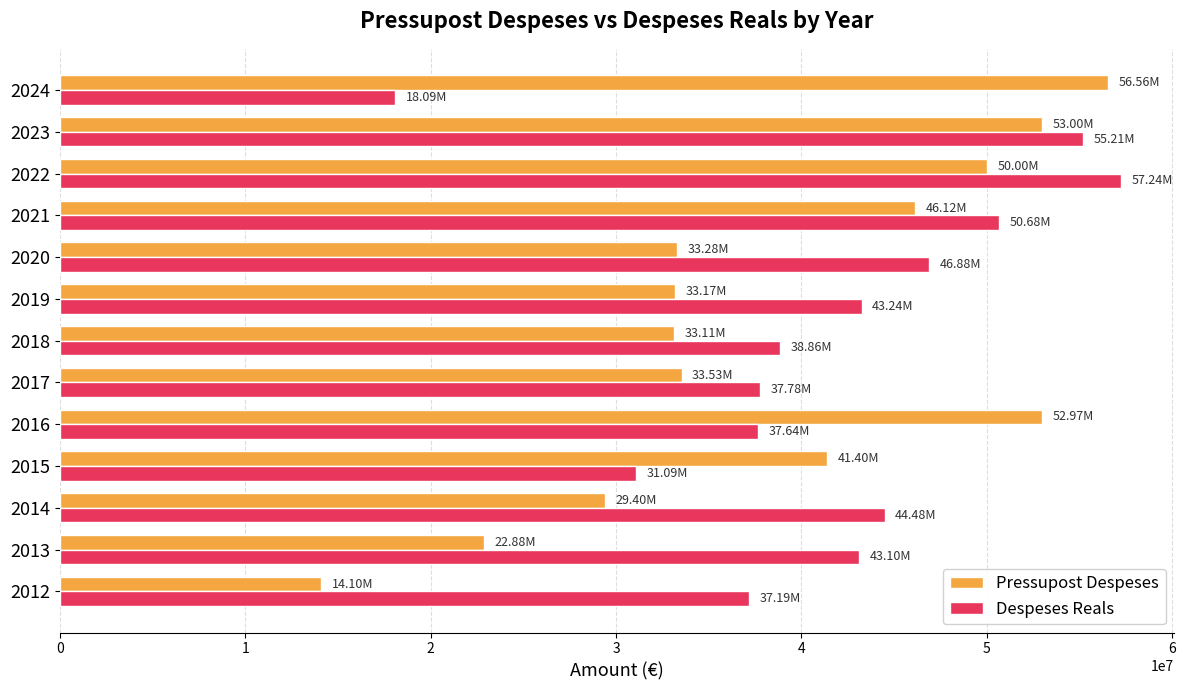

Is the value of Pressupost Despeses at 2024 greater than the value of Despeses Reals at 2019?

Yes